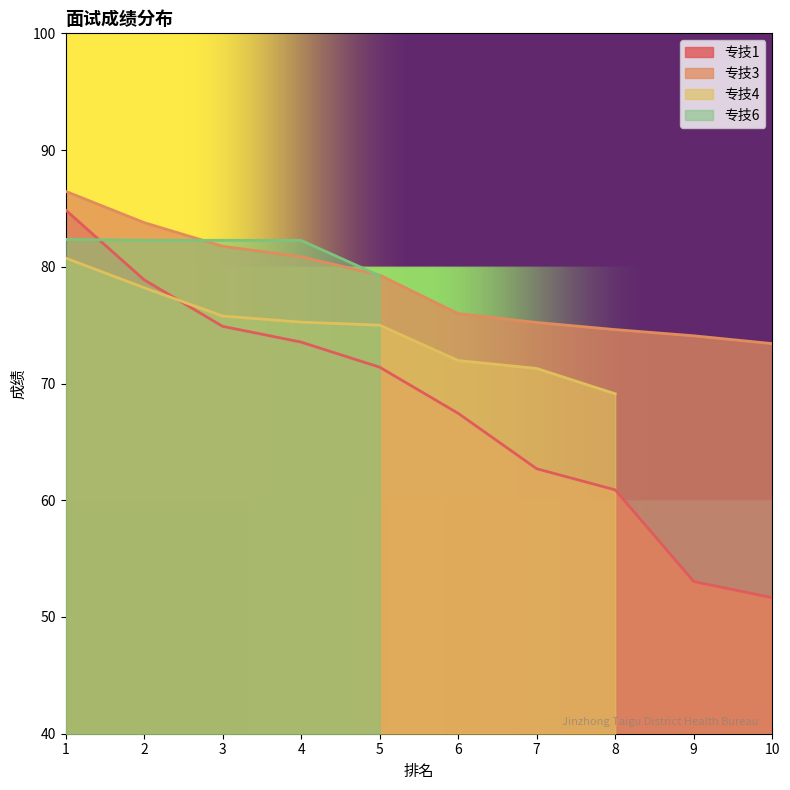

The value of 专技3 at 10 is 119.9. True or false?

False